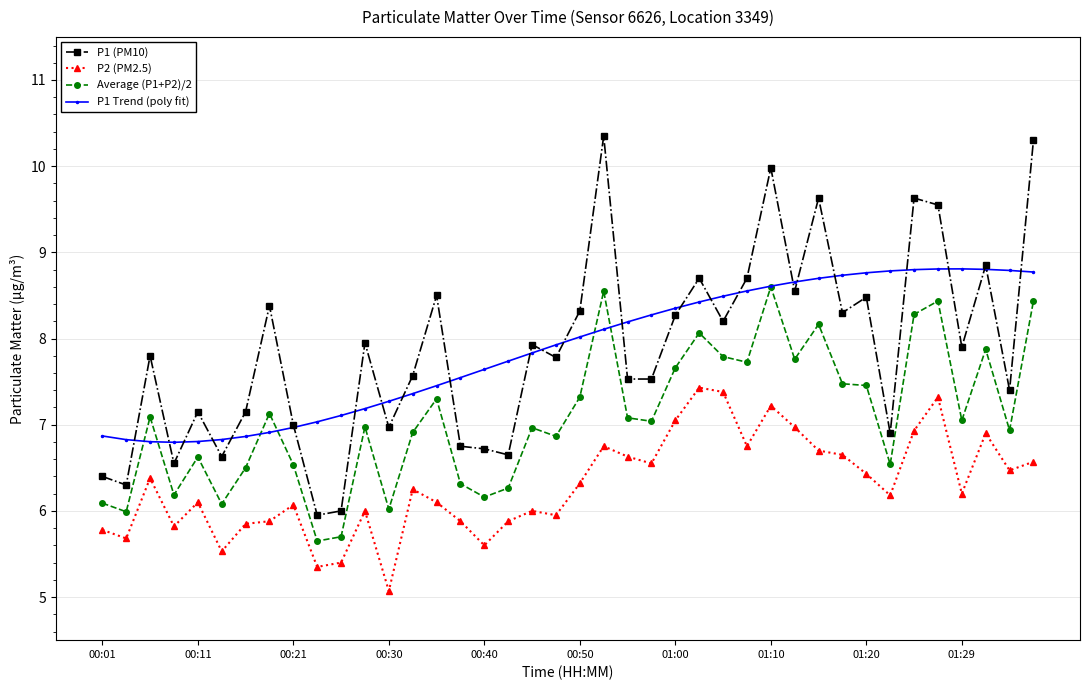

Which series has the widest spread of values?

P1 (PM10)